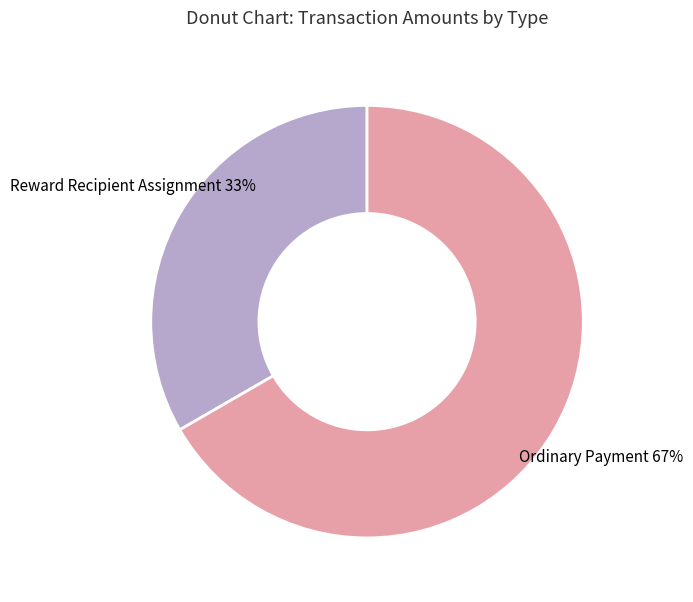

Which category has the smallest portion of the pie?

Reward Recipient Assignment